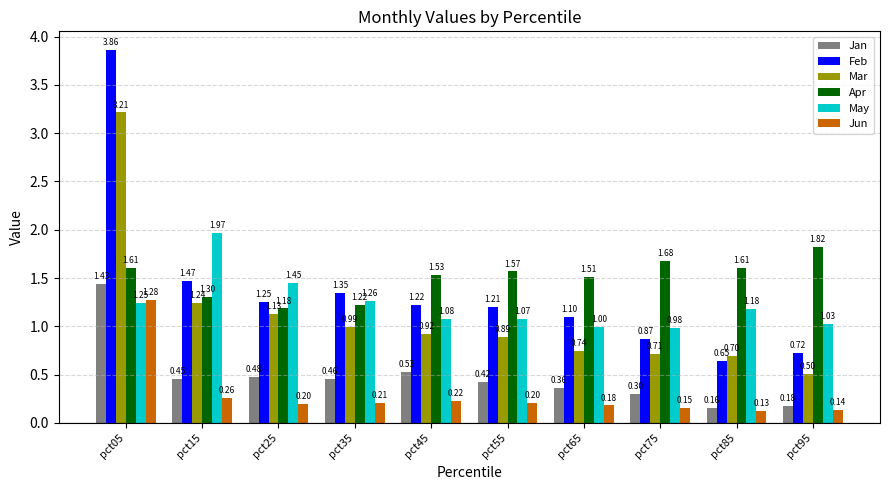

What is the approximate value of Mar at pct35?

1.0